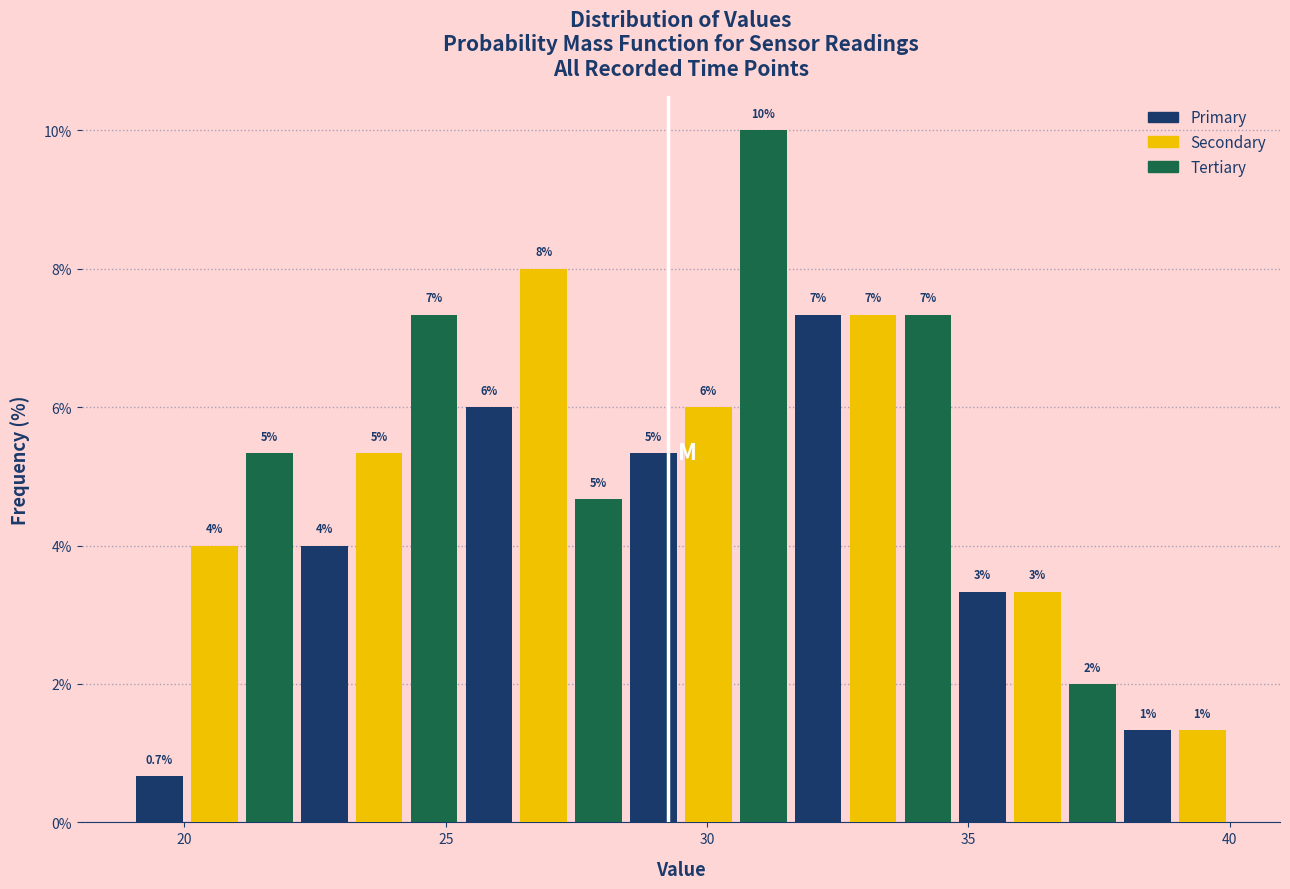

Read against the x-axis, roughly where is the centre of the tallest bar?

31.0